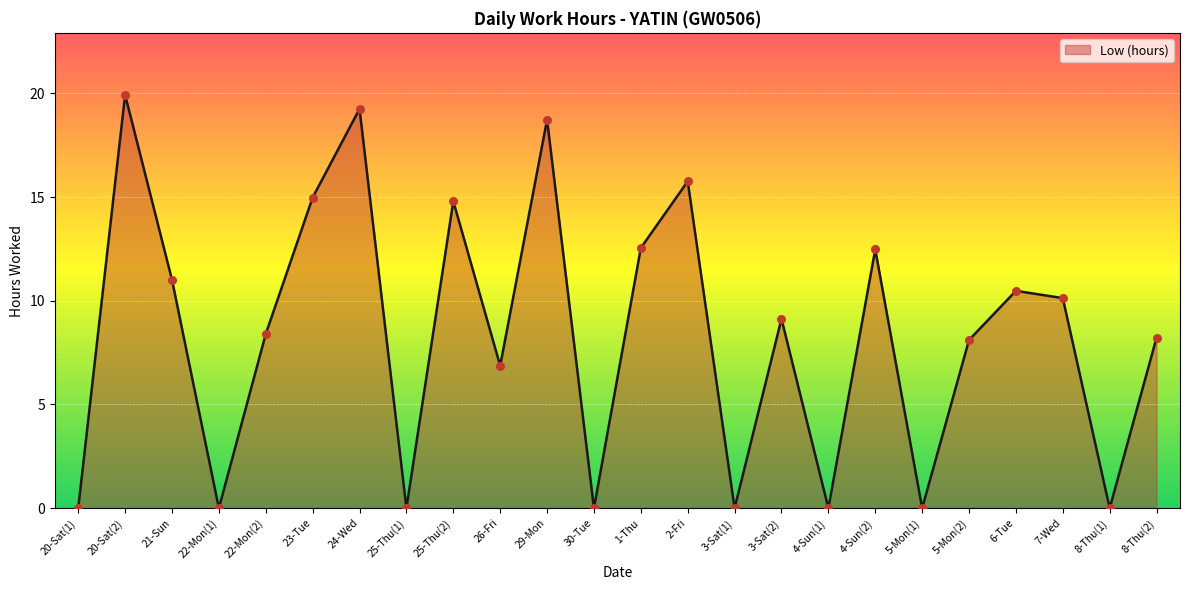

What is the change in value from 5-Mon(2) to 8-Thu(1)?

-8.1